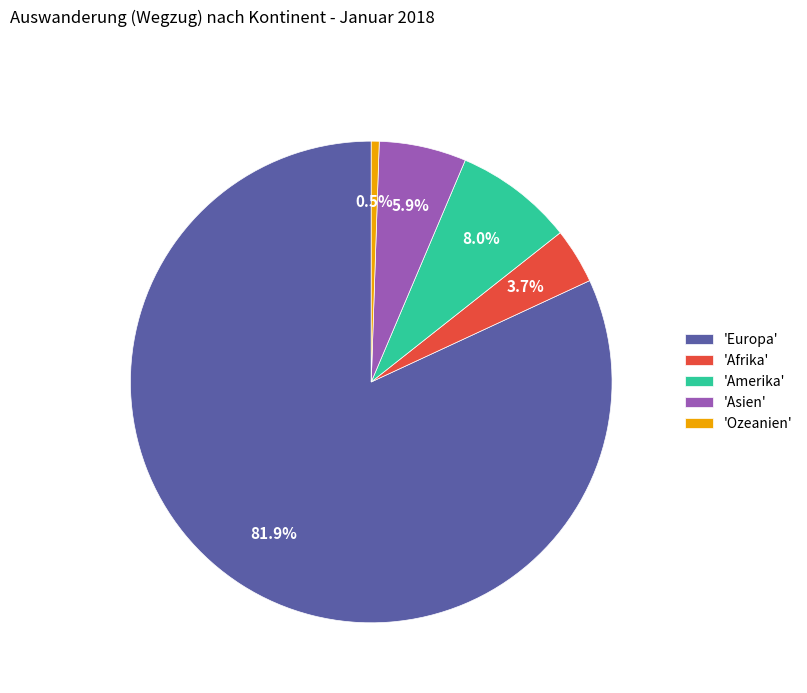

How many segments does this pie chart have?

5